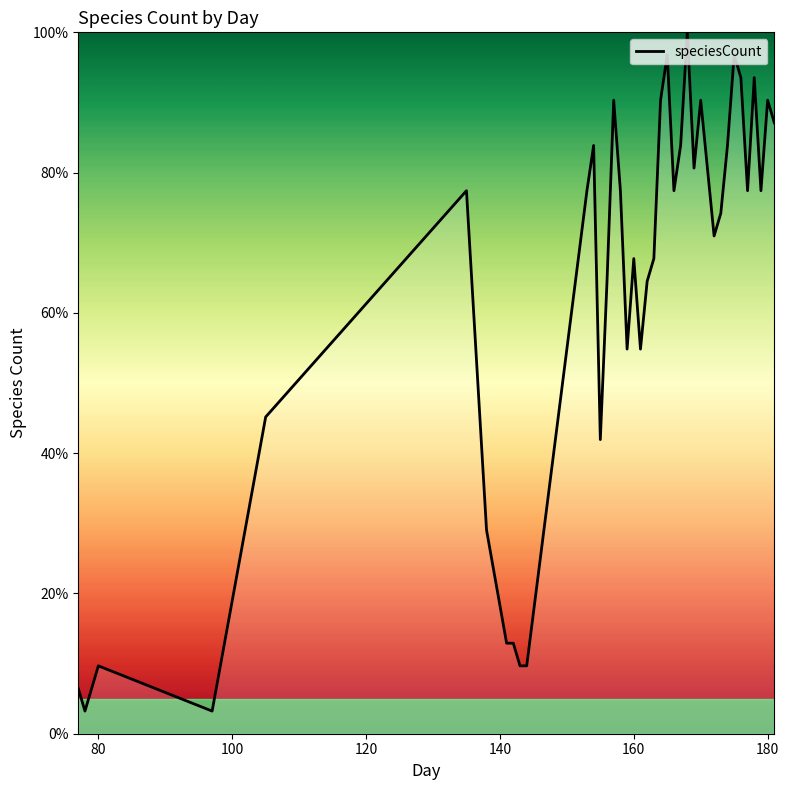

What is the difference between the maximum and minimum values?

96.8